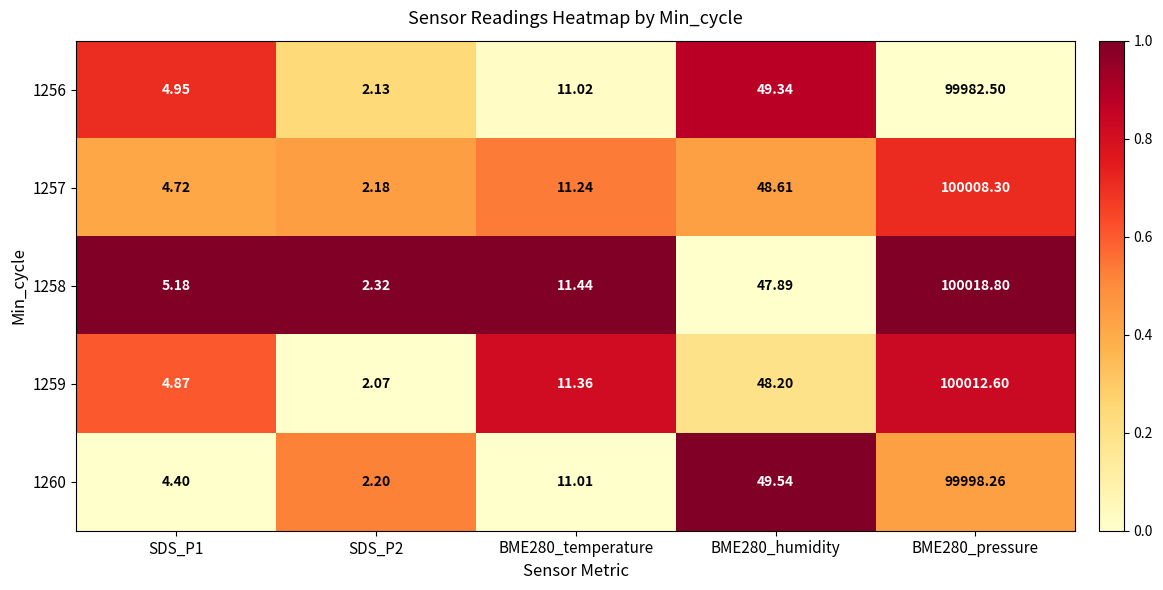

Is the value of 1260 at BME280_temperature greater than the value of 1256 at BME280_pressure?

No